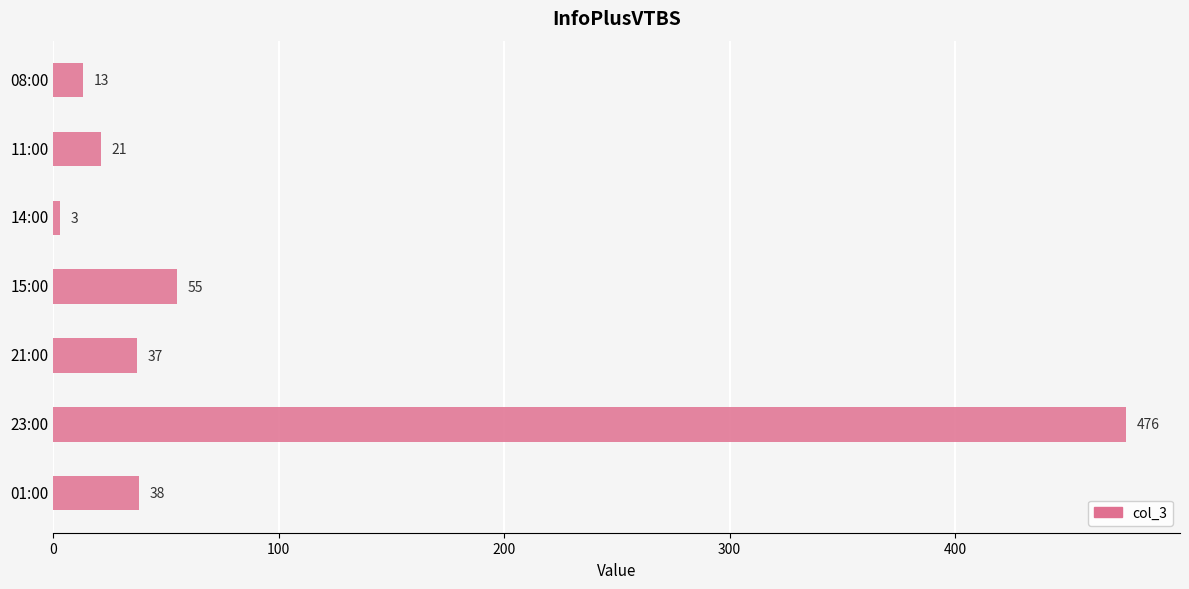

The value at 01:00 is 63. True or false?

False